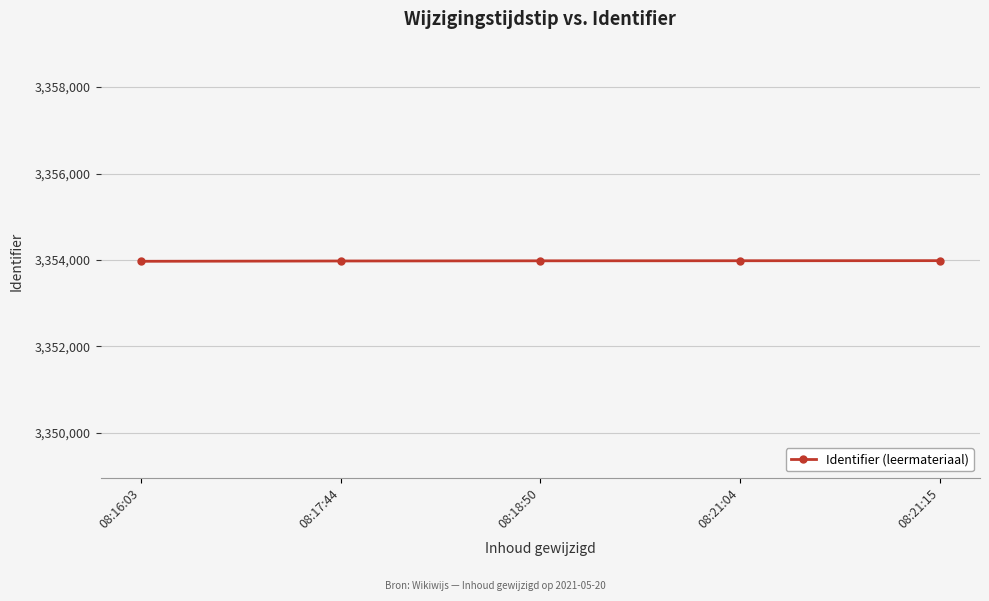

Does the chart display data point markers on the line(s)?

Yes